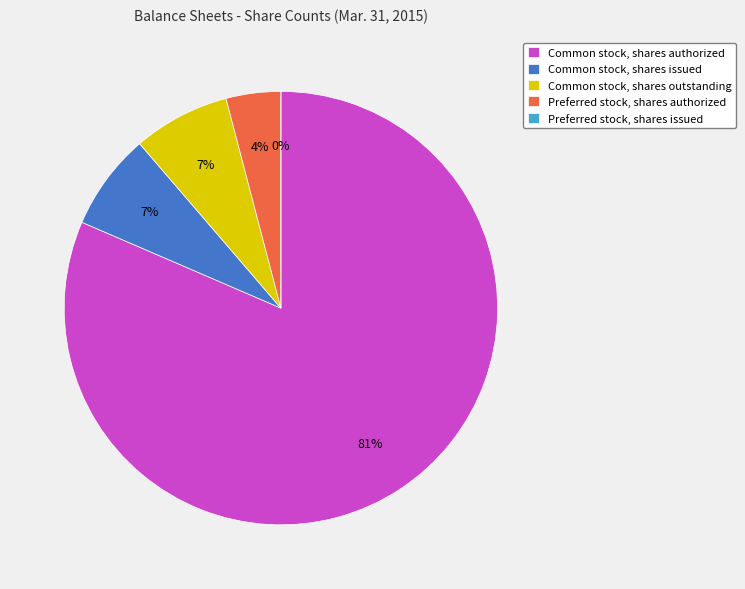

To the nearest percent, what percentage of the pie is Preferred stock, shares authorized?

4%